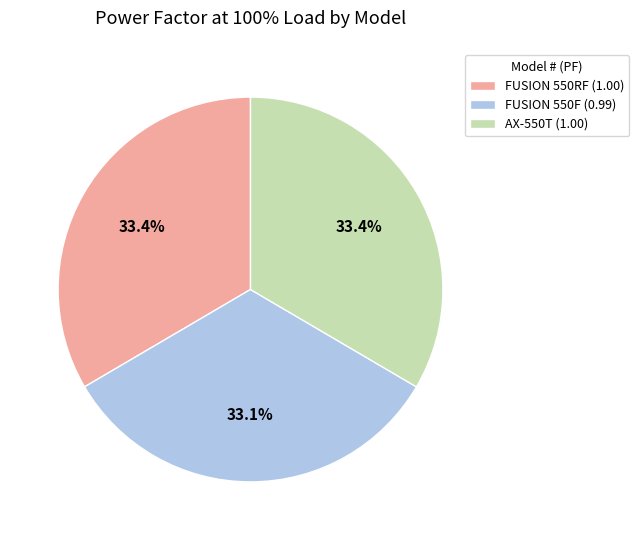

Does AX-550T account for over 50% of the chart?

No